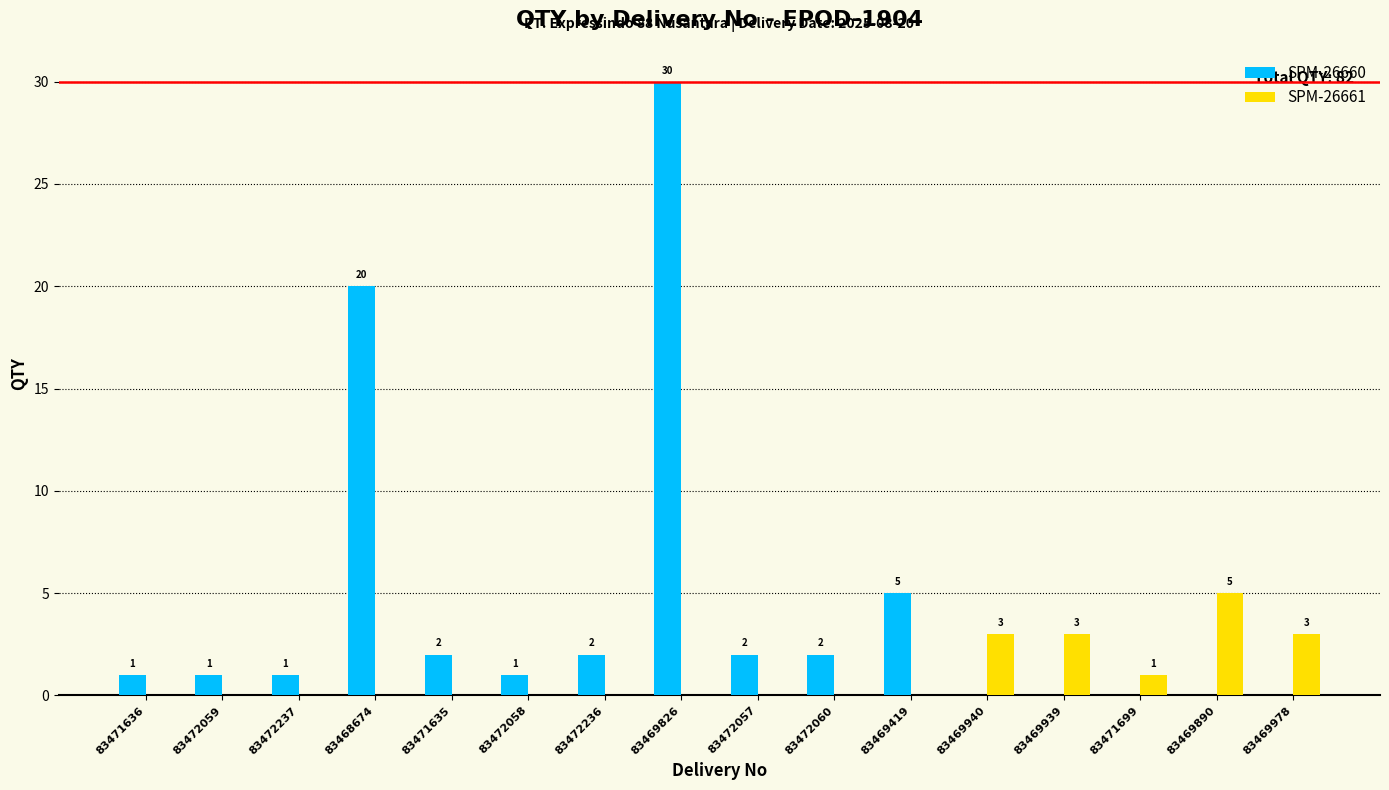

What are all the series names shown in the legend?

SPM-26660, SPM-26661